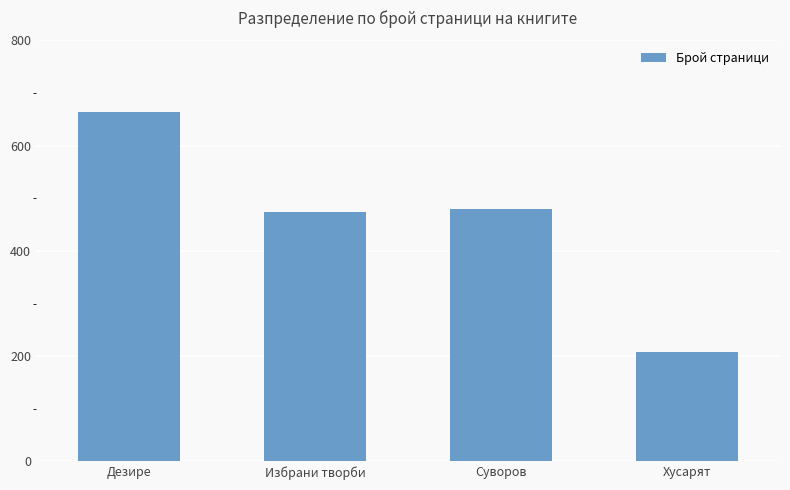

Does the chart contain stacked bars?

No